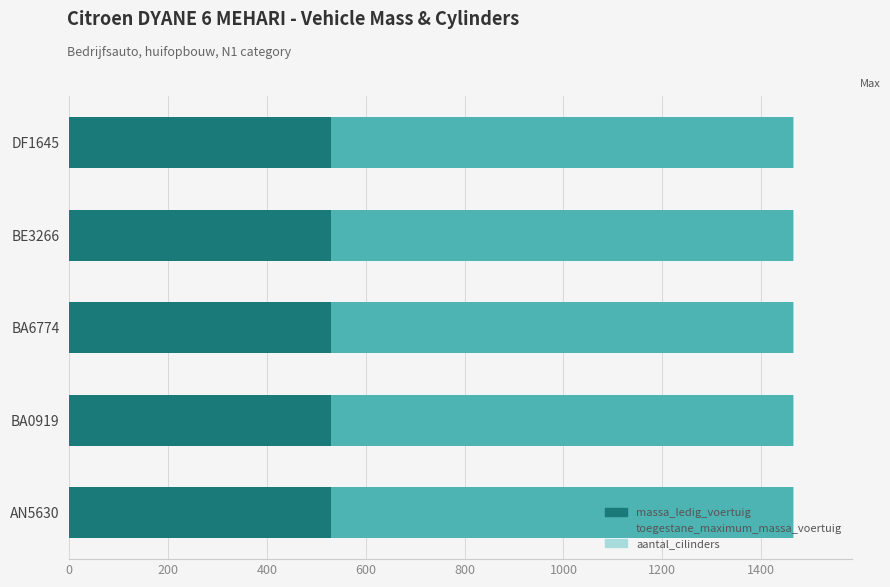

What is the sum of all massa_ledig_voertuig values?

2650